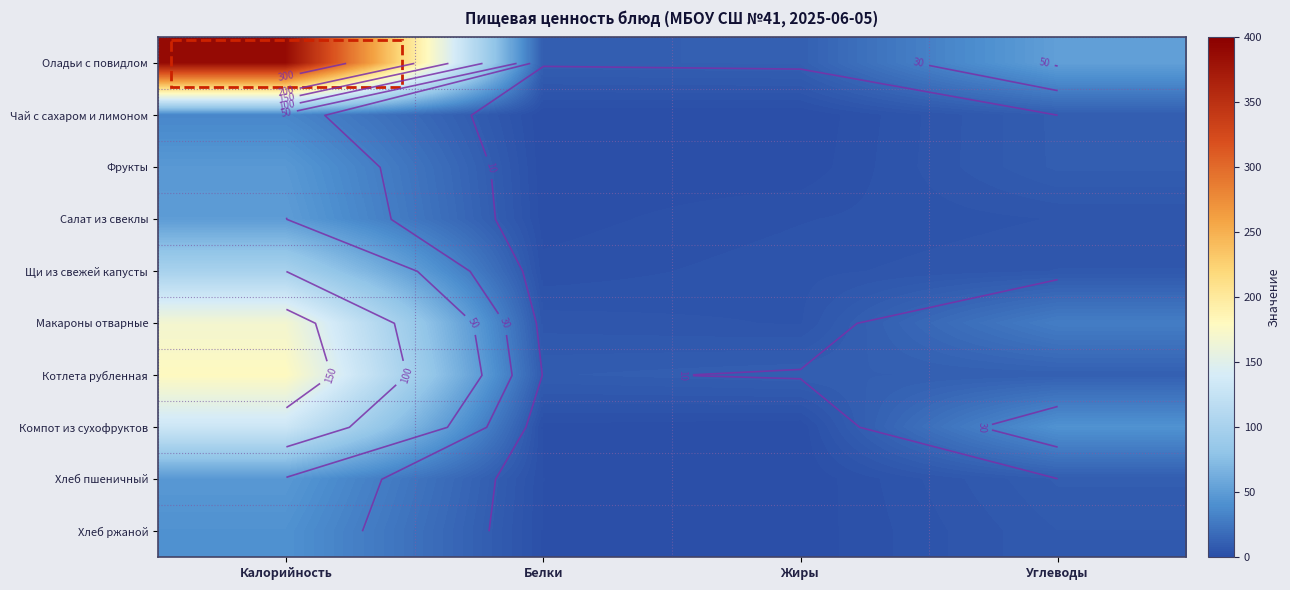

Which category has the lowest value in the Фрукты series?

Белки